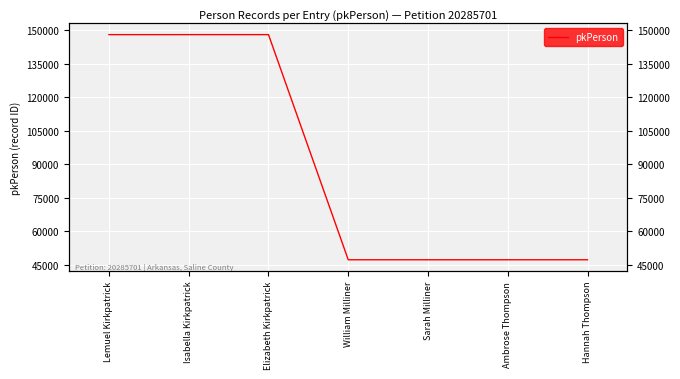

How many values exceed 47303?

3